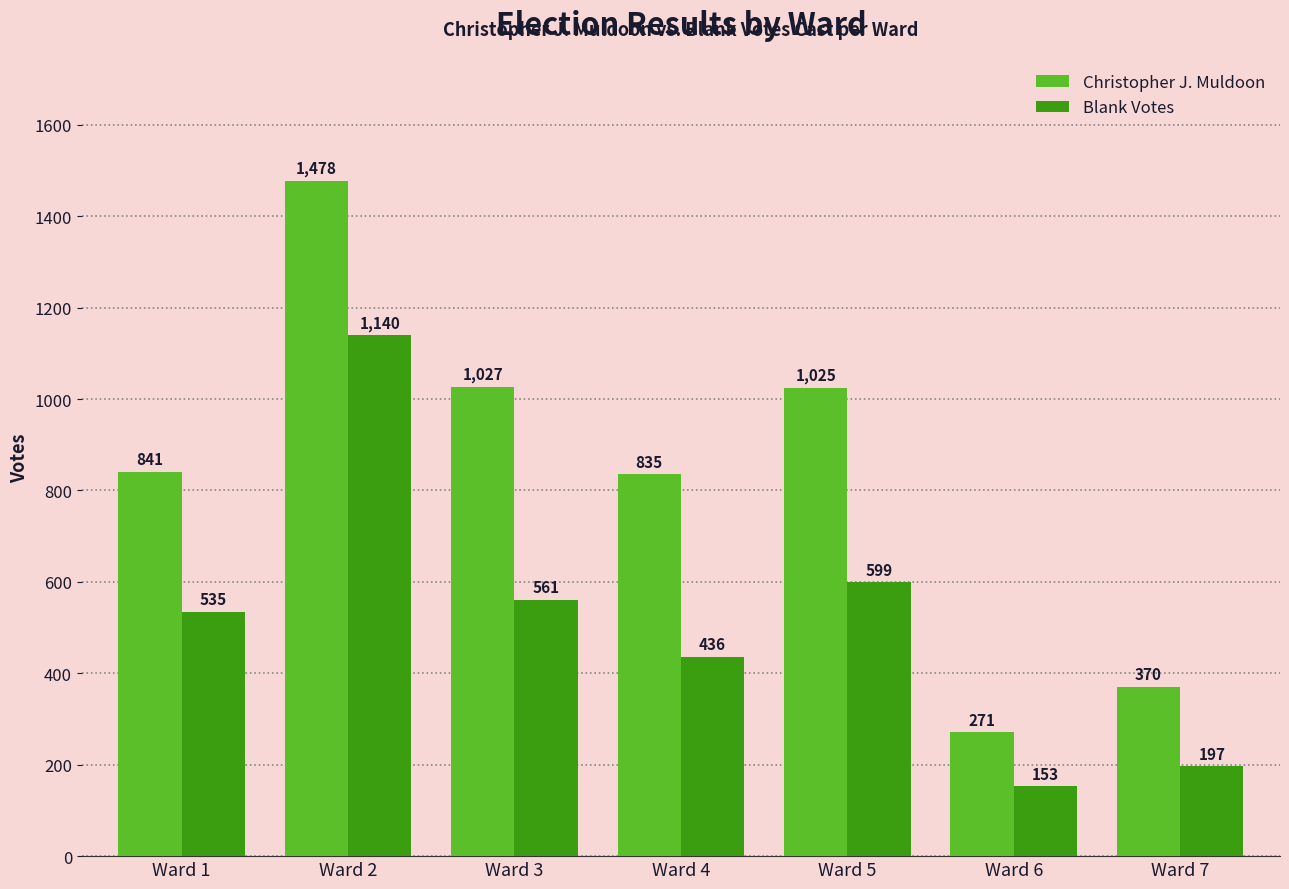

List the series in order of their overall mean, lowest first.

Blank Votes, Christopher J. Muldoon